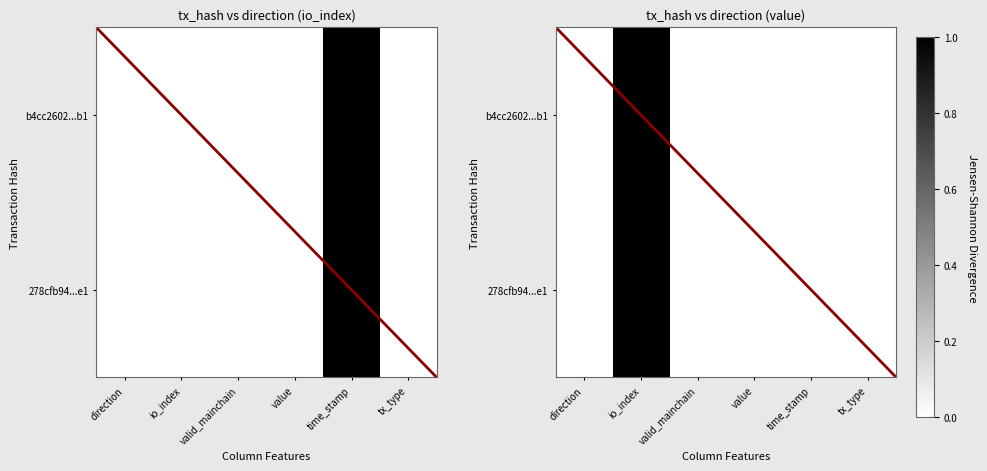

The value of 278cfb9473eb4d0859c6049a4c383c4839e48e1 at io_index is 0.0. True or false?

True